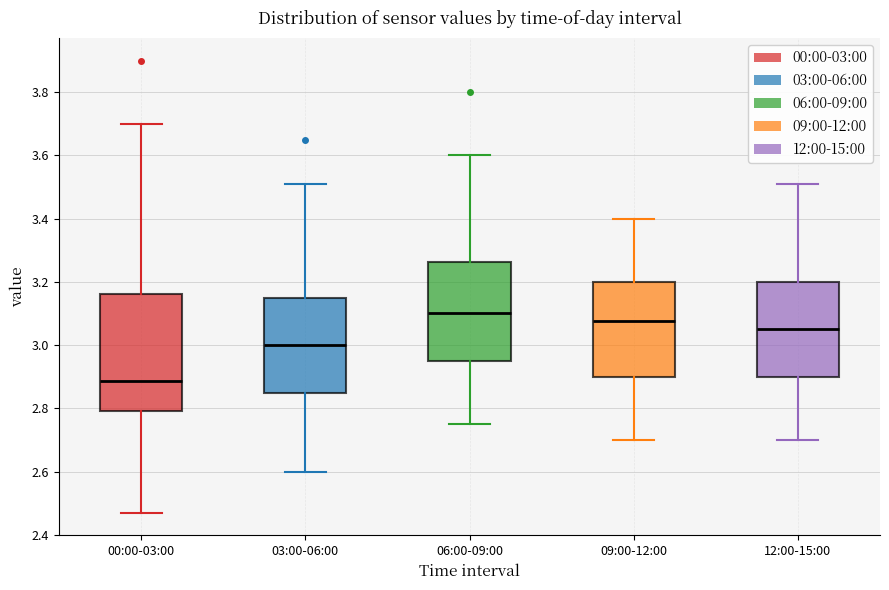

Reading left to right, transcribe this box plot: for each box, give where its median line is, the range the box spans, and where its two whiskers end, as read against the y-axis. The values are not printed on the chart, so give them approximately, as read against the axis.

00:00-03:00: median 2.88, box 2.80 to 3.16, whiskers 2.48 to 3.70
03:00-06:00: median 3.00, box 2.86 to 3.16, whiskers 2.60 to 3.52
06:00-09:00: median 3.10, box 2.96 to 3.26, whiskers 2.76 to 3.60
09:00-12:00: median 3.08, box 2.90 to 3.20, whiskers 2.70 to 3.40
12:00-15:00: median 3.06, box 2.90 to 3.20, whiskers 2.70 to 3.52